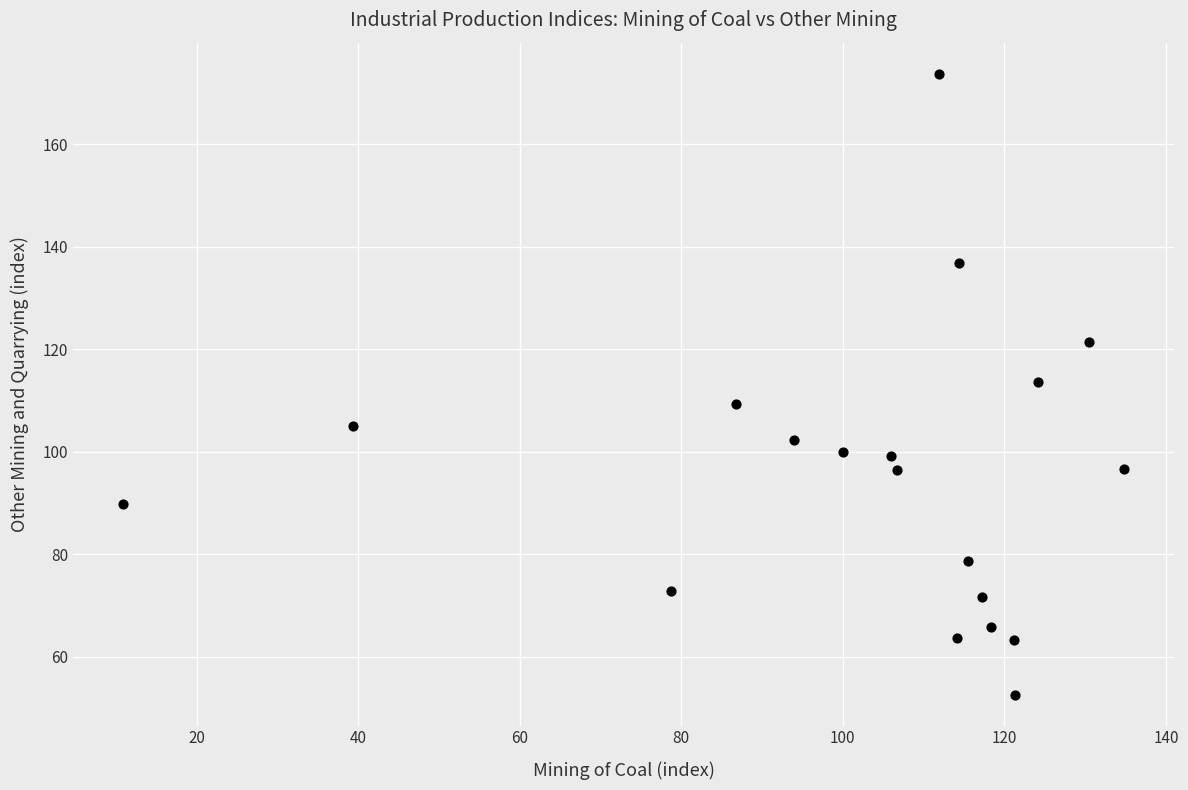

What is the range of X values (max minus min)?

123.9